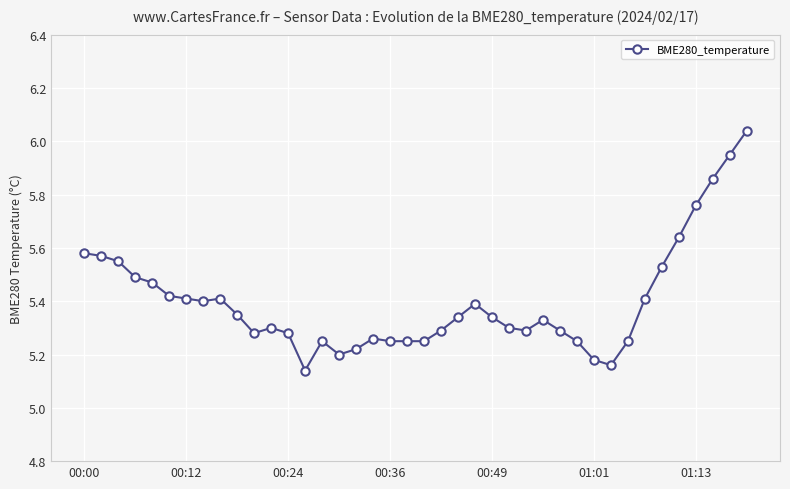

True or false: the data has more than 0 interior local peaks.

True